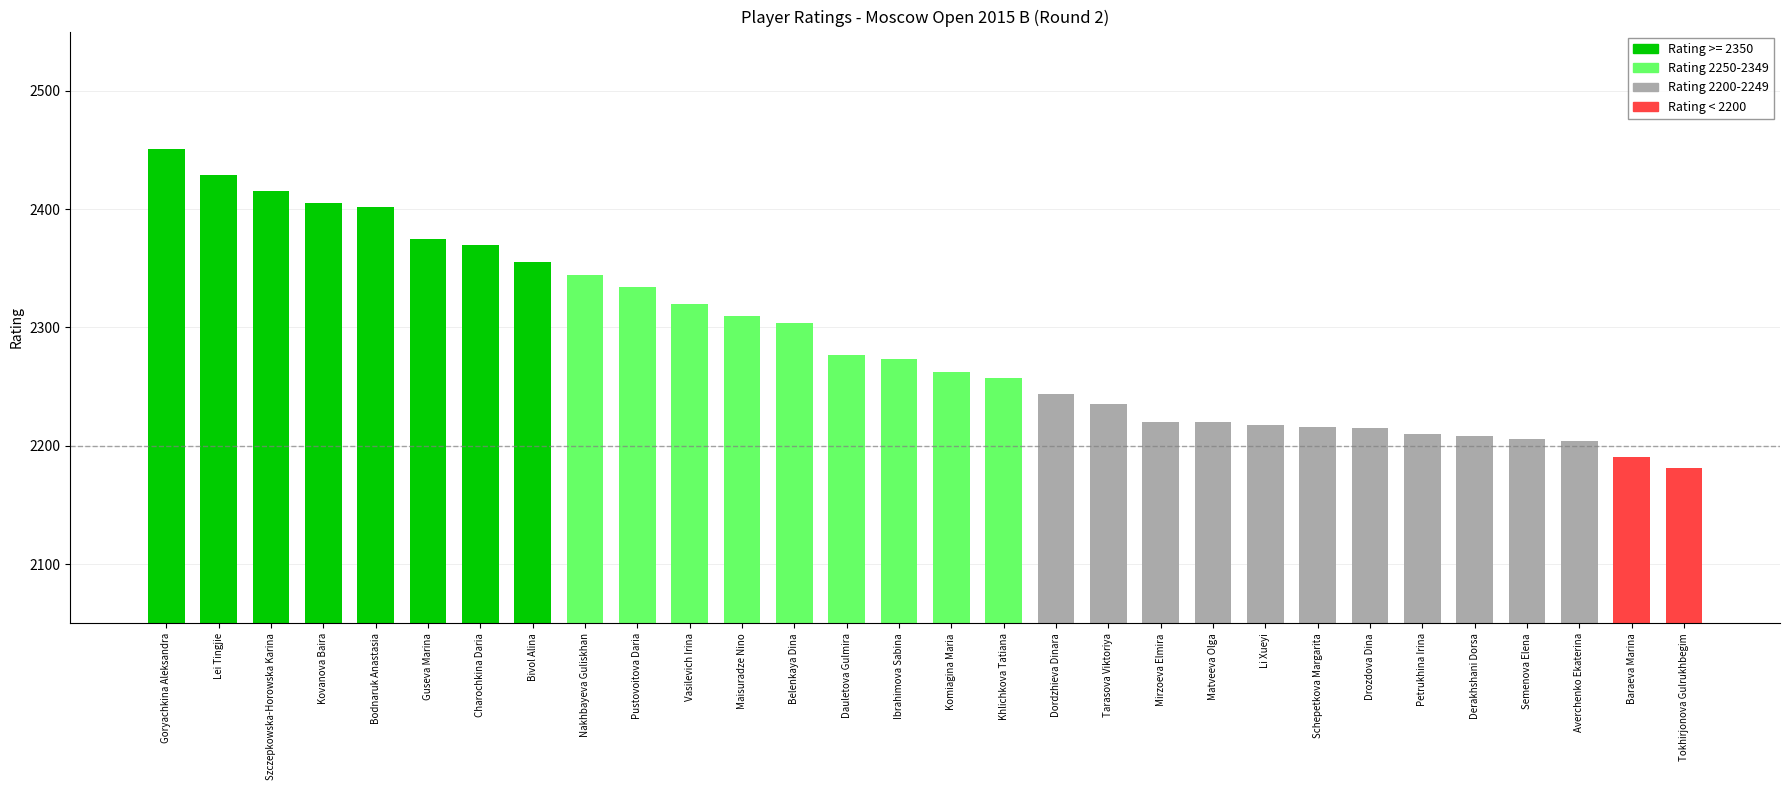

What is the change in value from Komiagina Maria to Li Xueyi?

-44